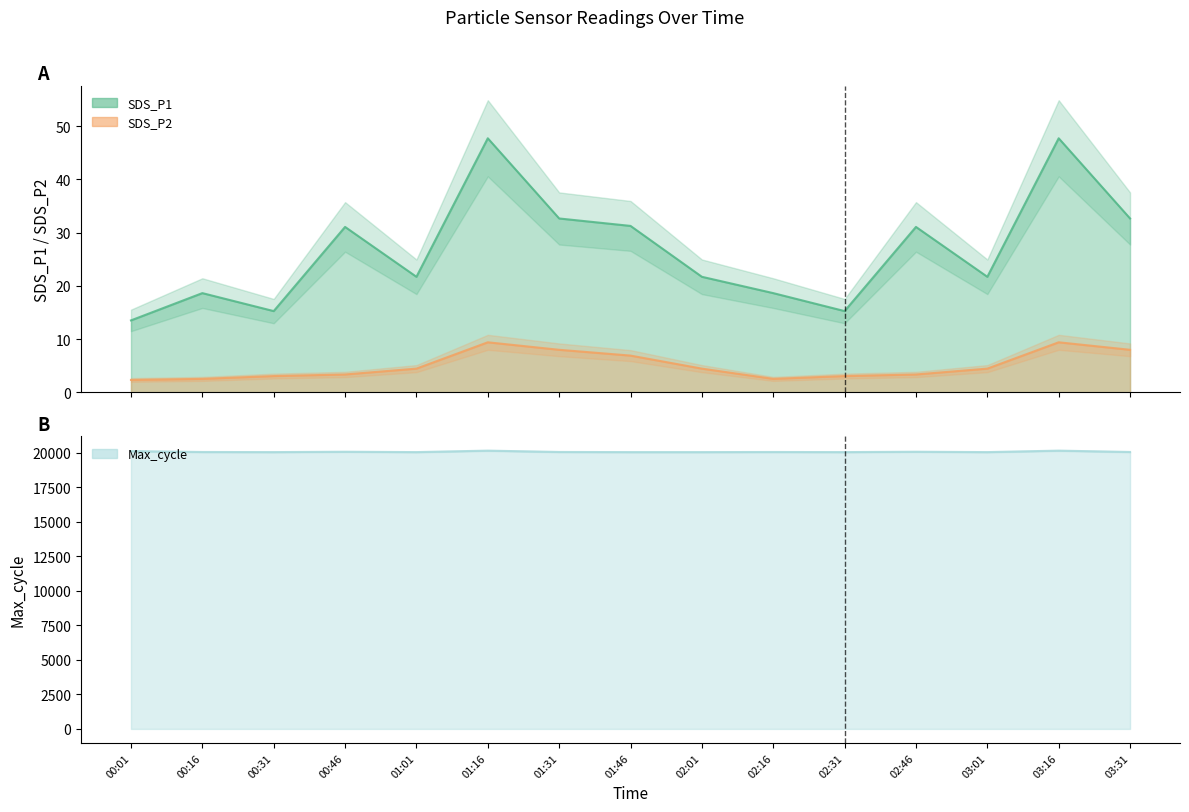

Between 00:16 and 01:16, which series saw the biggest shift?

Max_cycle